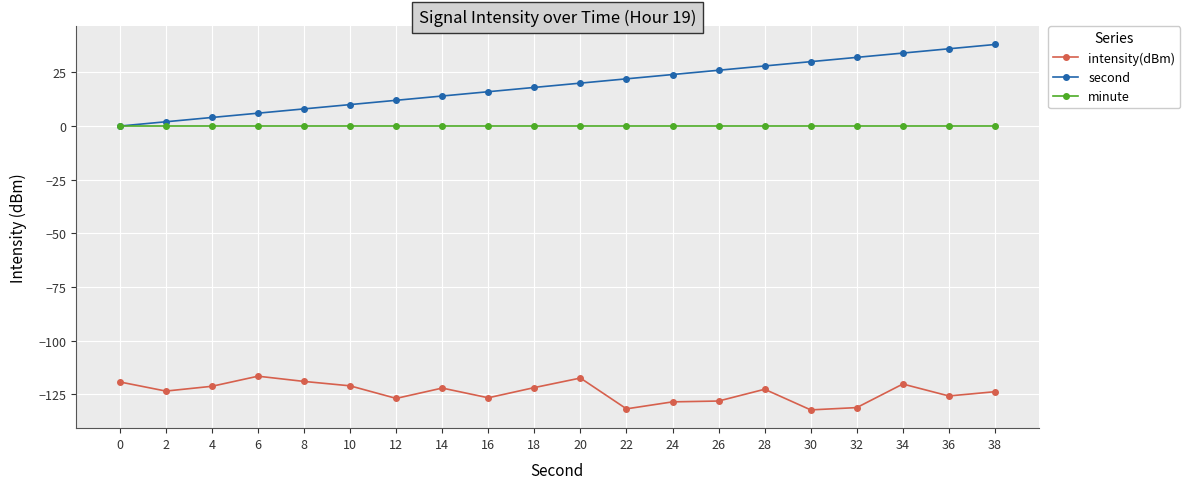

True or false: second has more than 1 points higher than both neighbors.

False